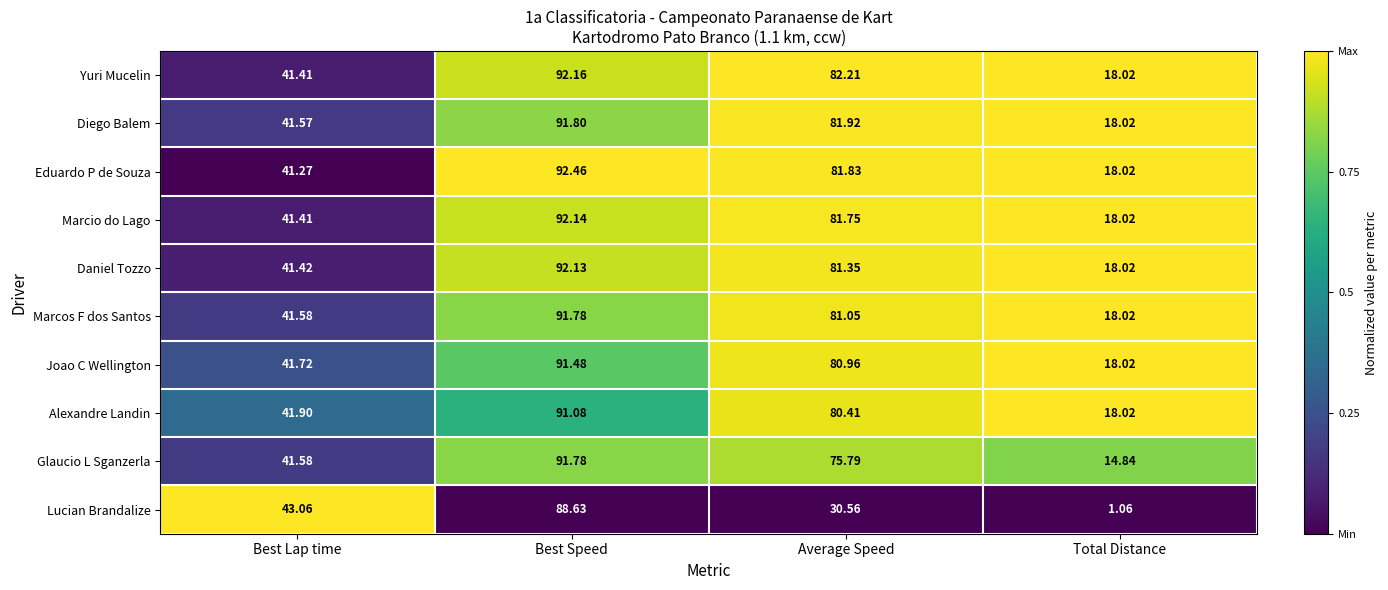

Which series has the widest spread of values?

Lucian Brandalize